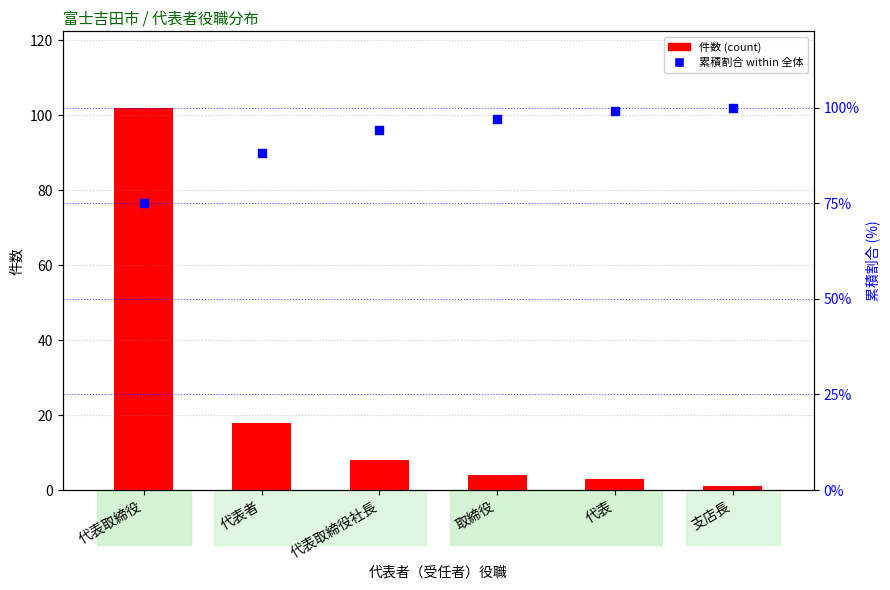

Which series has the largest total across all categories?

累積割合 (percentile)